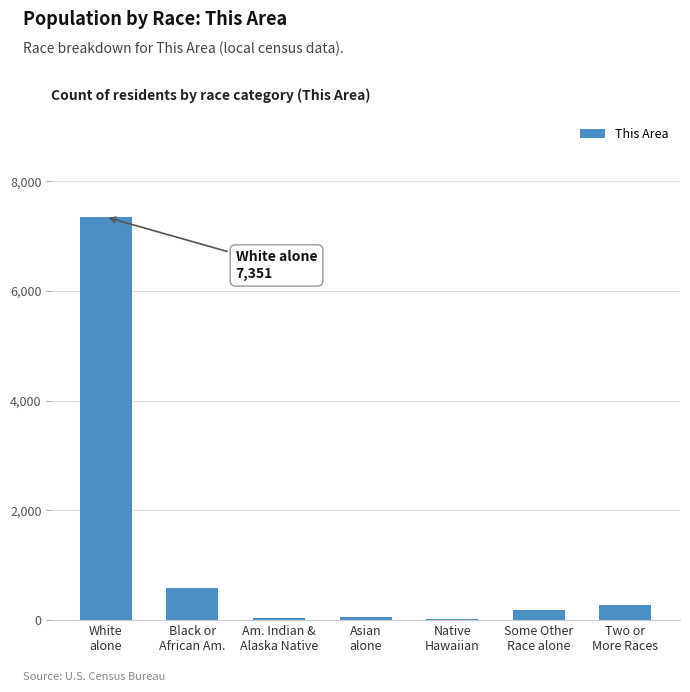

Are the bars grouped side by side (vs. stacked)?

No